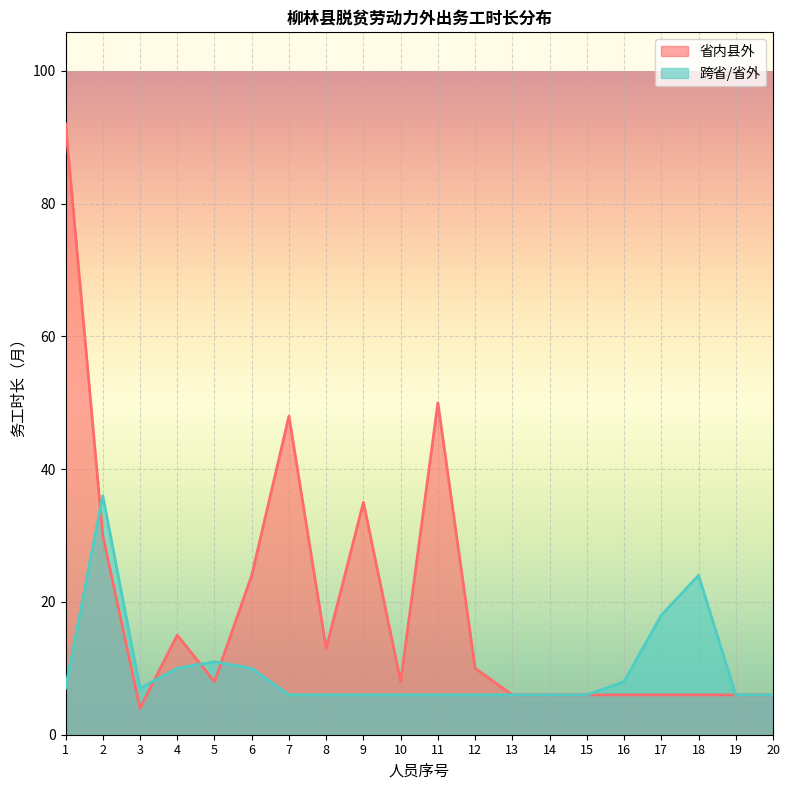

Reading left to right, what are all the values shown in this chart?

省内县外: 1=92	2=30	3=4	4=15	5=8	6=24	7=48	8=13	9=35	10=8	11=50	12=10	13=6	14=6	15=6	16=6	17=6	18=6	19=6	20=6
跨省/省外: 1=7	2=36	3=7	4=10	5=11	6=10	7=6	8=6	9=6	10=6	11=6	12=6	13=6	14=6	15=6	16=8	17=18	18=24	19=6	20=6